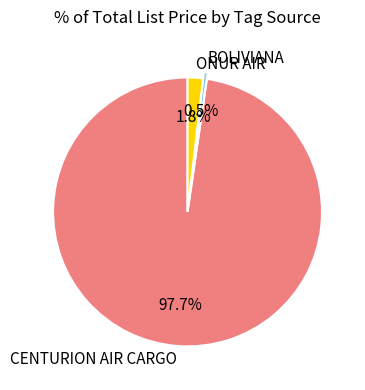

What is the largest slice in the pie chart?

CENTURION AIR CARGO